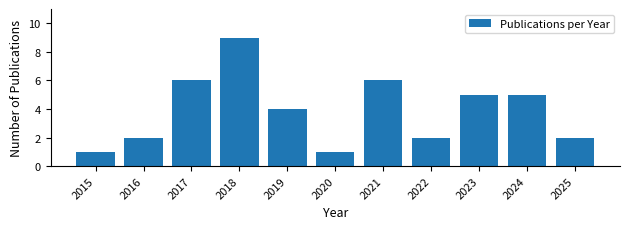

Reading right to left, what are all the values shown in this chart?

2	5	5	2	6	1	4	9	6	2	1